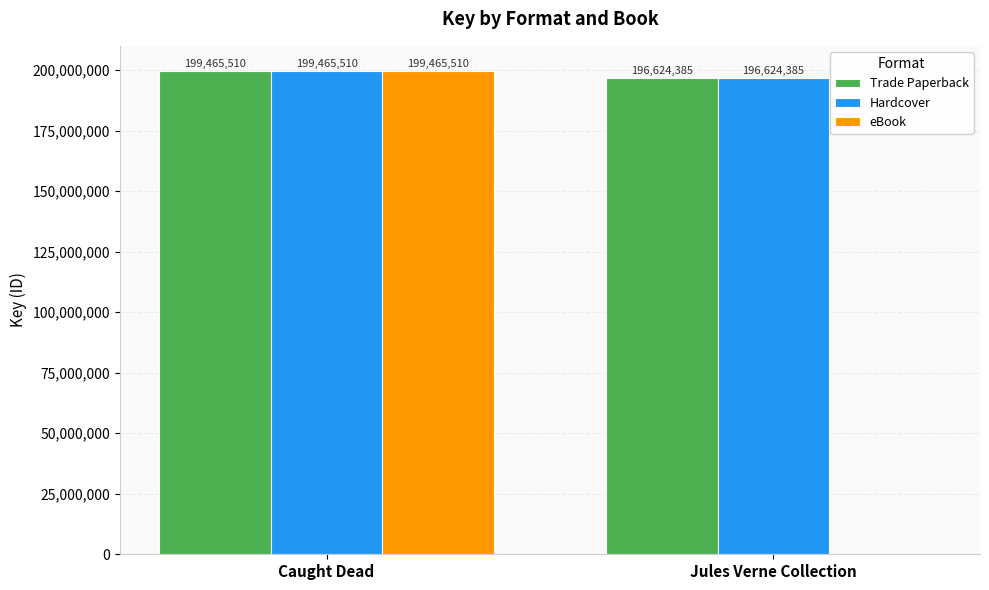

Which series changed the most between Caught Dead and Jules Verne Collection?

eBook